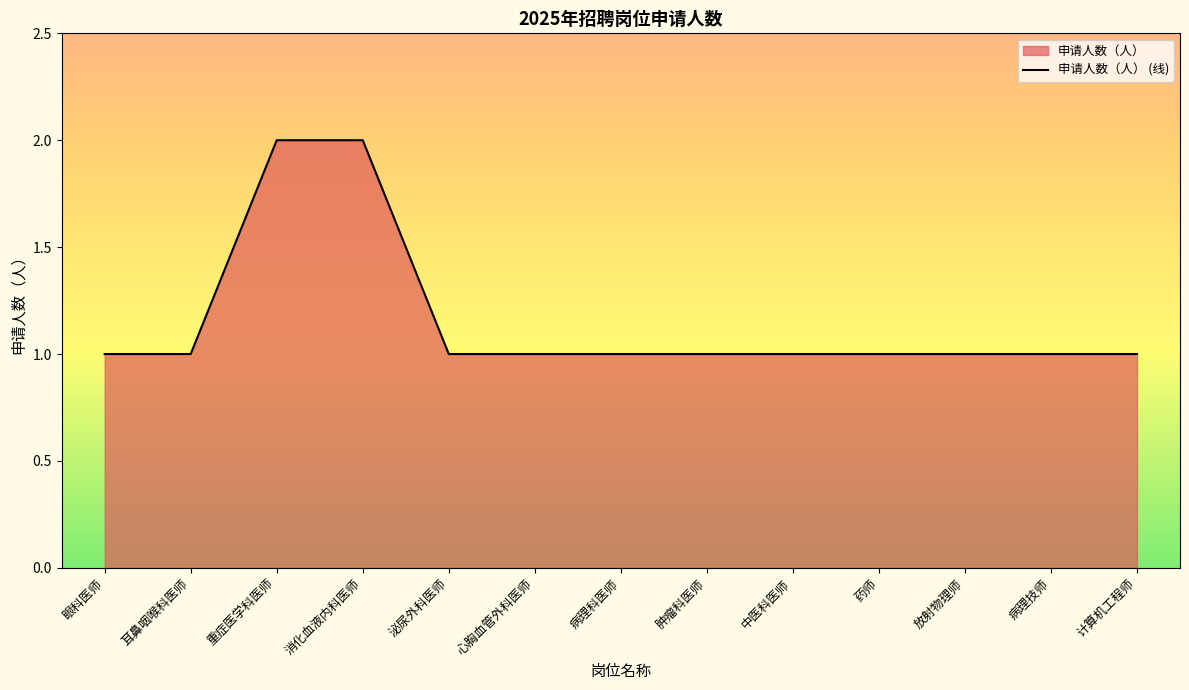

At which label is the value closest to 1?

眼科医师